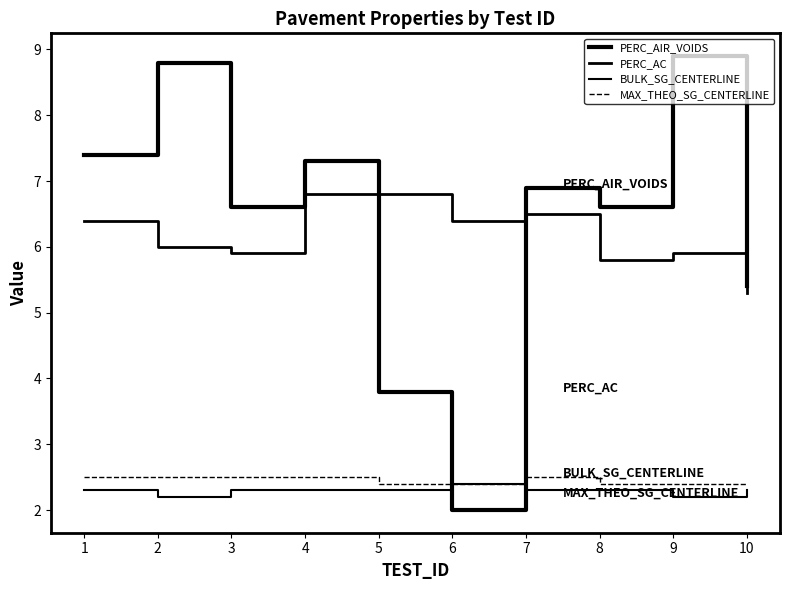

Between 4 and 8, which series saw the biggest shift?

PERC_AC